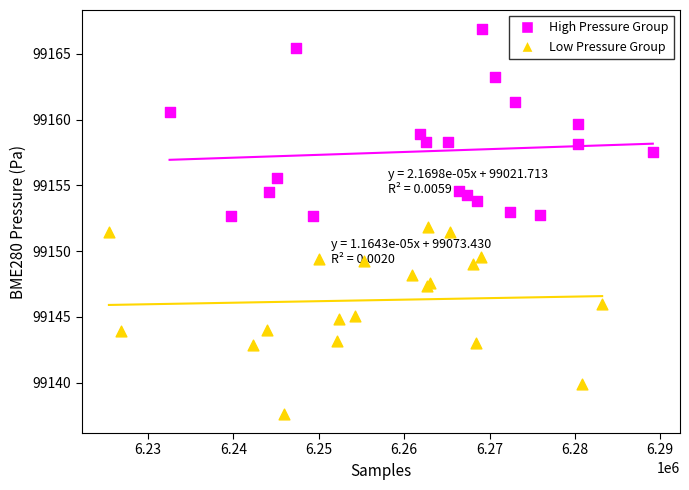

Which series reaches the minimum Y coordinate?

Low Pressure Group